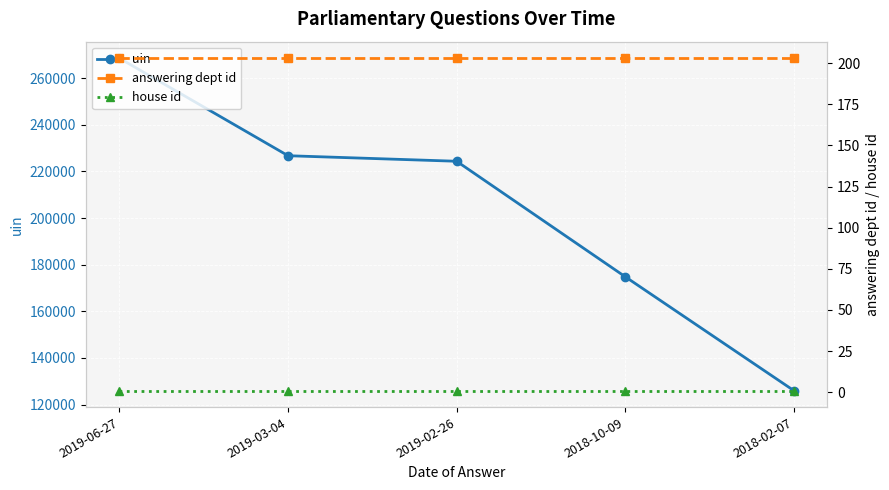

What is the minimum value shown in the chart?

1